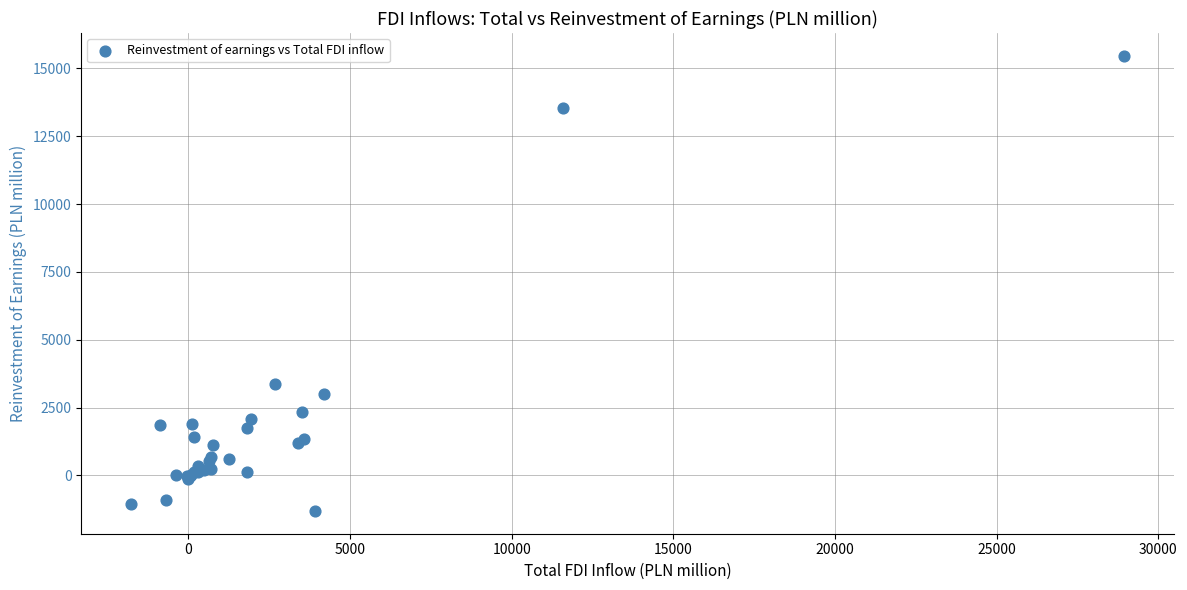

What Y value in the scatter plot is closest to 7080?

3377.5